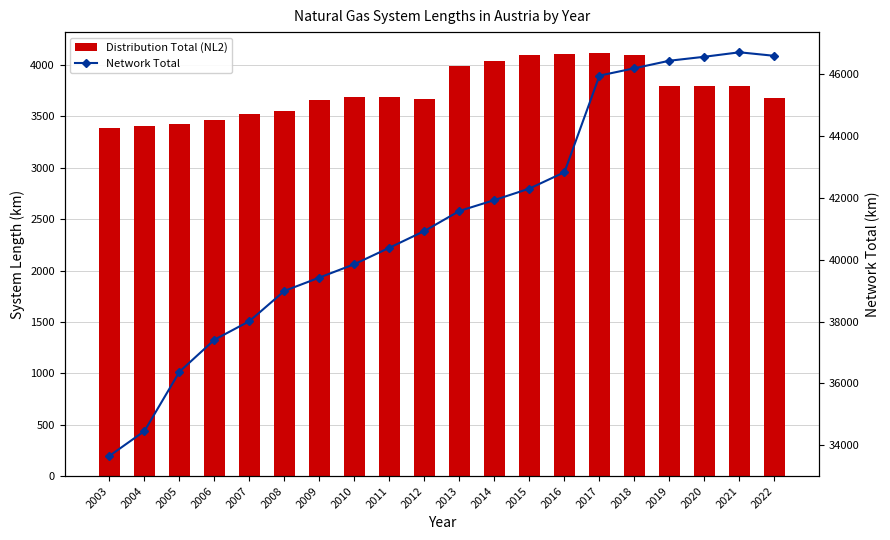

The value of Distribution Total (NL2) at 2017 is 6876.4. True or false?

False